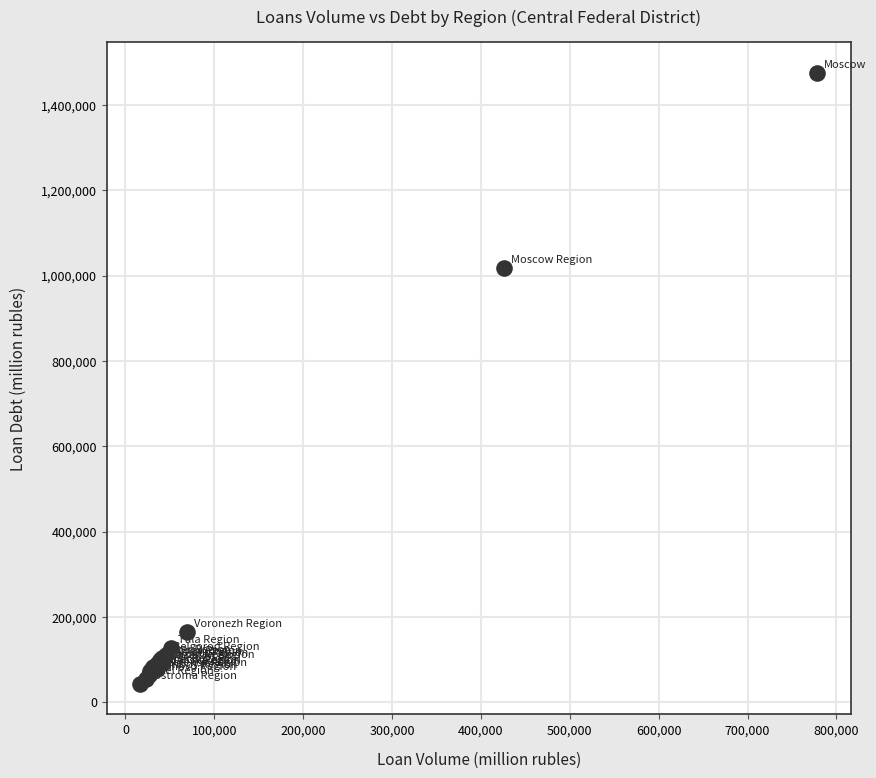

What Y value in the scatter plot is closest to 759302?

1017170